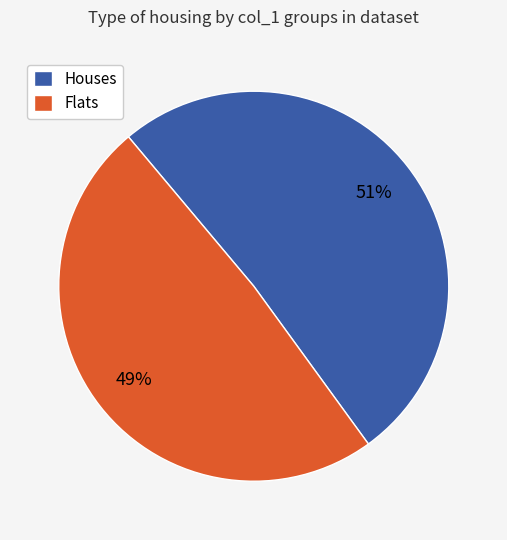

Is Flats the majority of the pie?

No